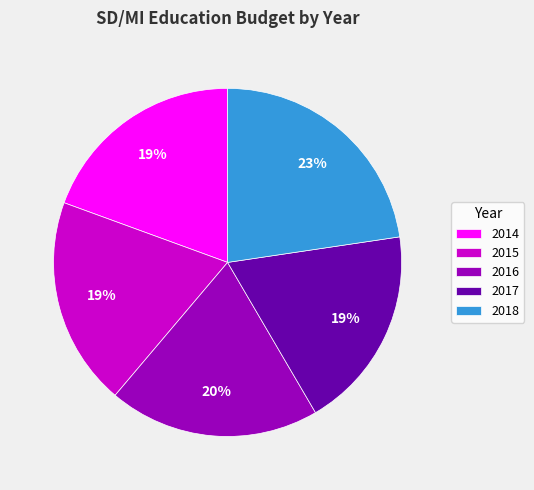

Do 2015 and 2014 together represent more than half of the pie?

No